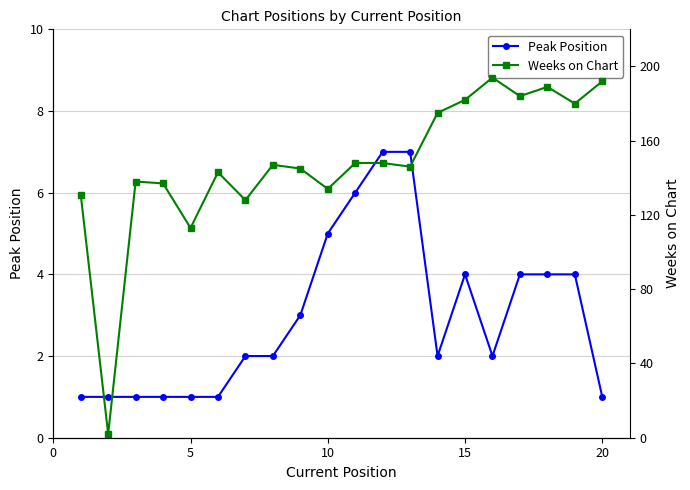

True or false: Weeks on Chart and Peak Position intersect in this chart.

False